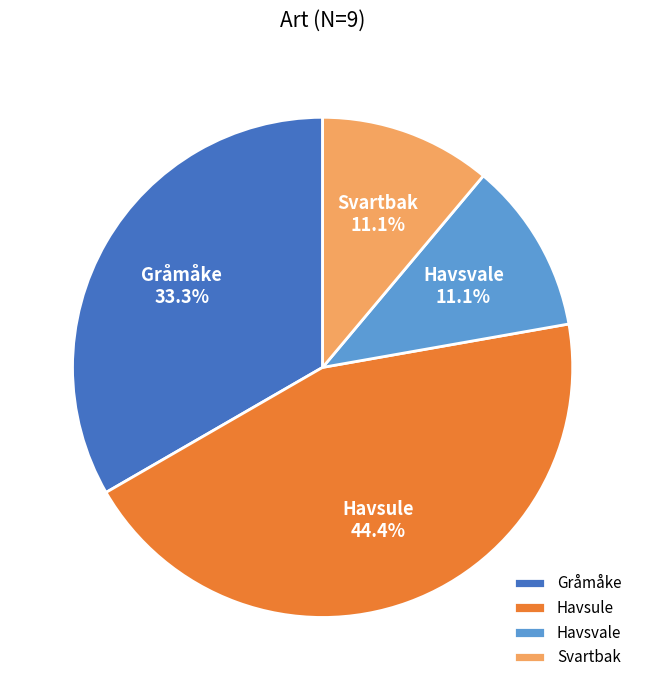

What percentage is the Gråmåke slice, to the nearest percent?

33%